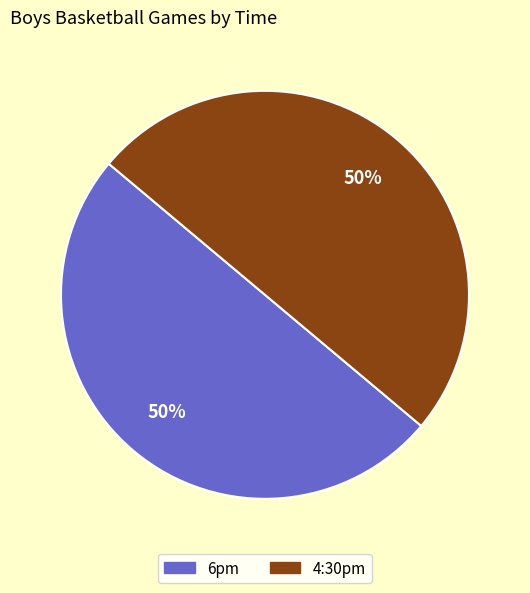

Is the sum of 6pm and 4:30pm greater than half?

Yes